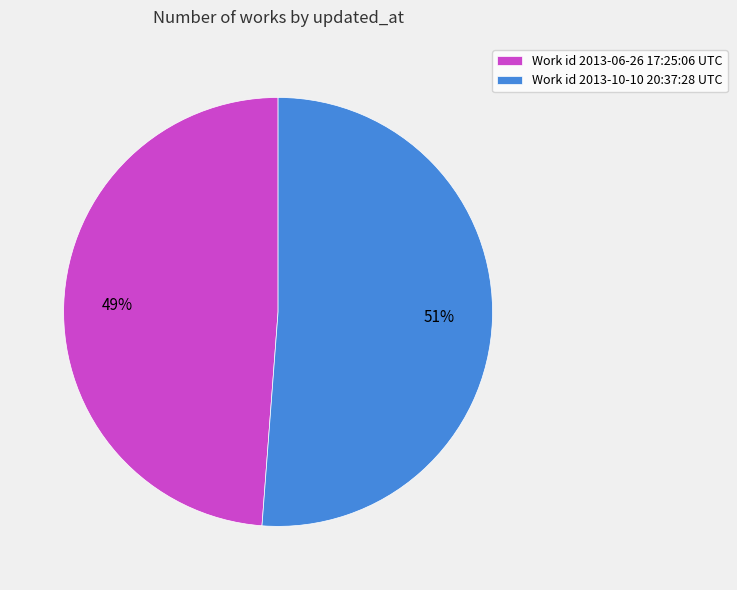

How many segments does this pie chart have?

2